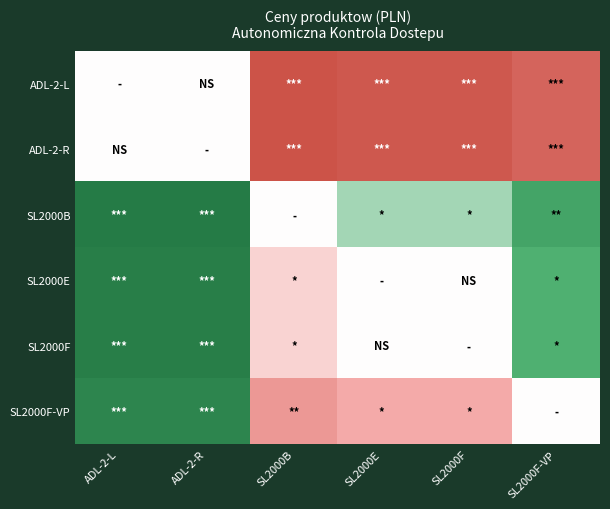

How many series are shown in this chart?

6